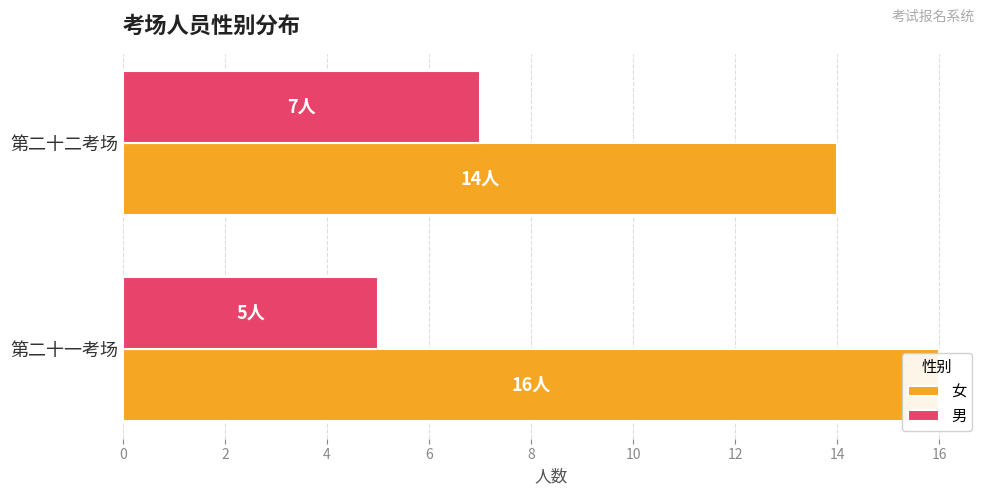

What is the smallest value displayed?

5